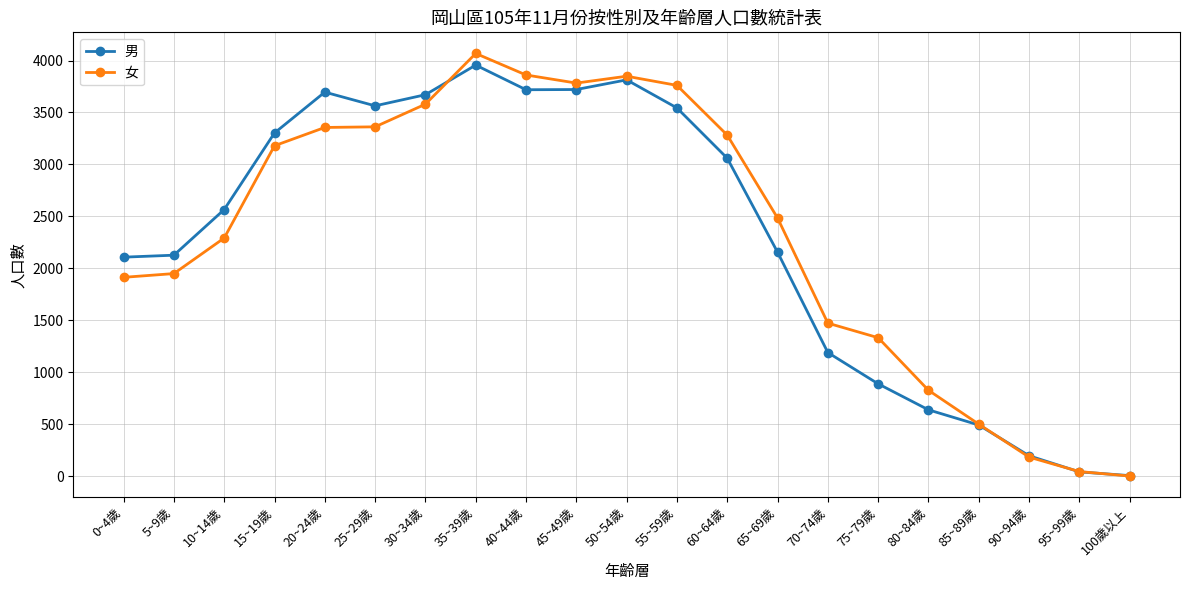

What is the total value across all series at 30~34歲?

7251